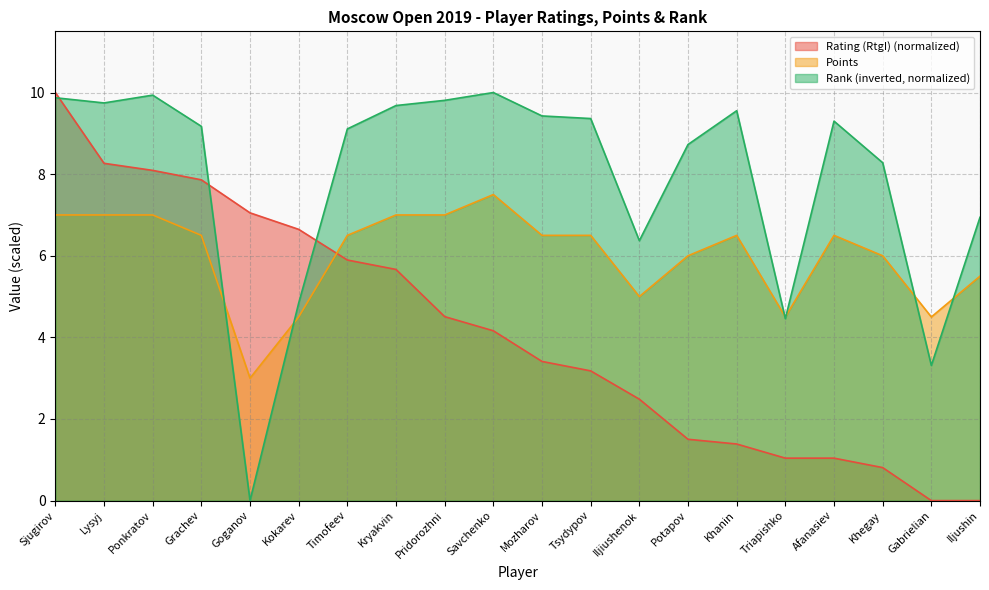

What value does the Rank series have at Pridorozhni?

9.8